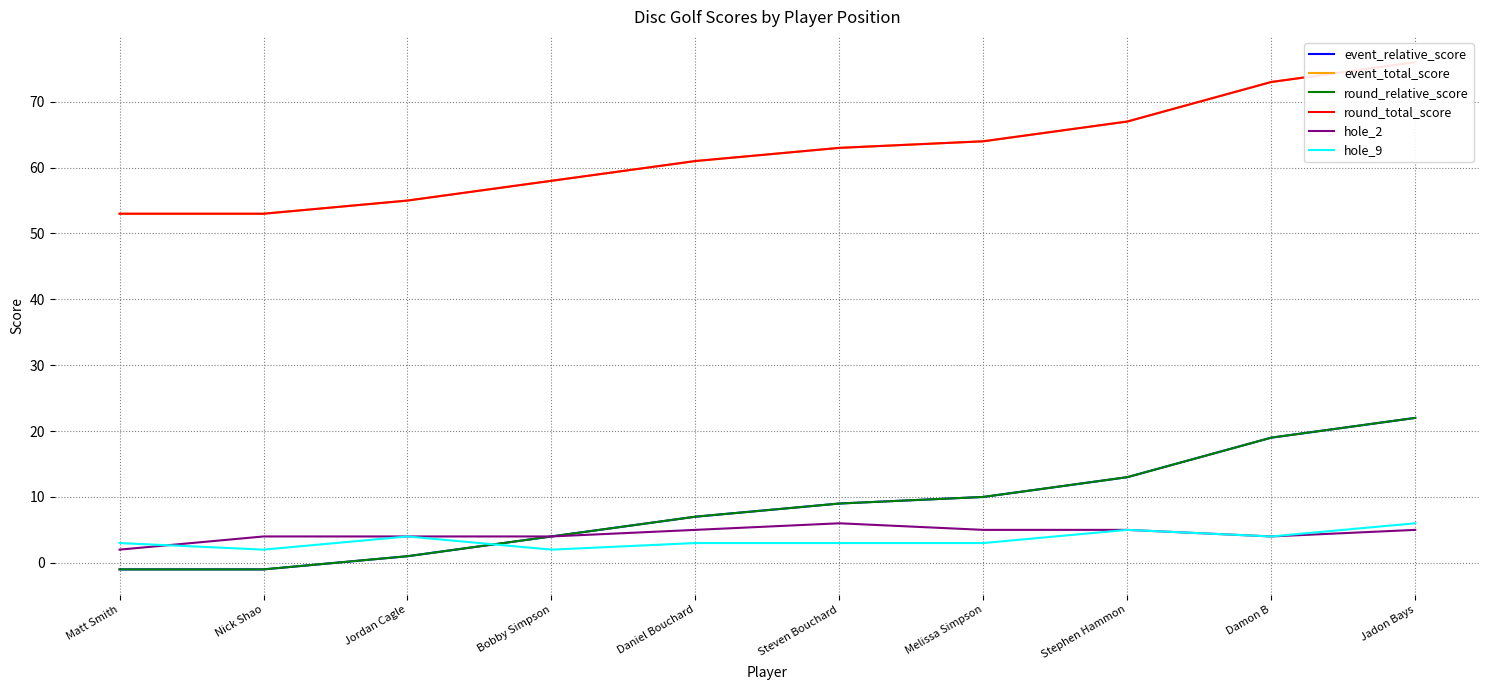

Rank the categories by round_relative_score value from lowest to highest.

Matt Smith, Nick Shao, Jordan Cagle, Bobby Simpson, Daniel Bouchard, Steven Bouchard, Melissa Simpson, Stephen Hammon, Damon B, Jadon Bays